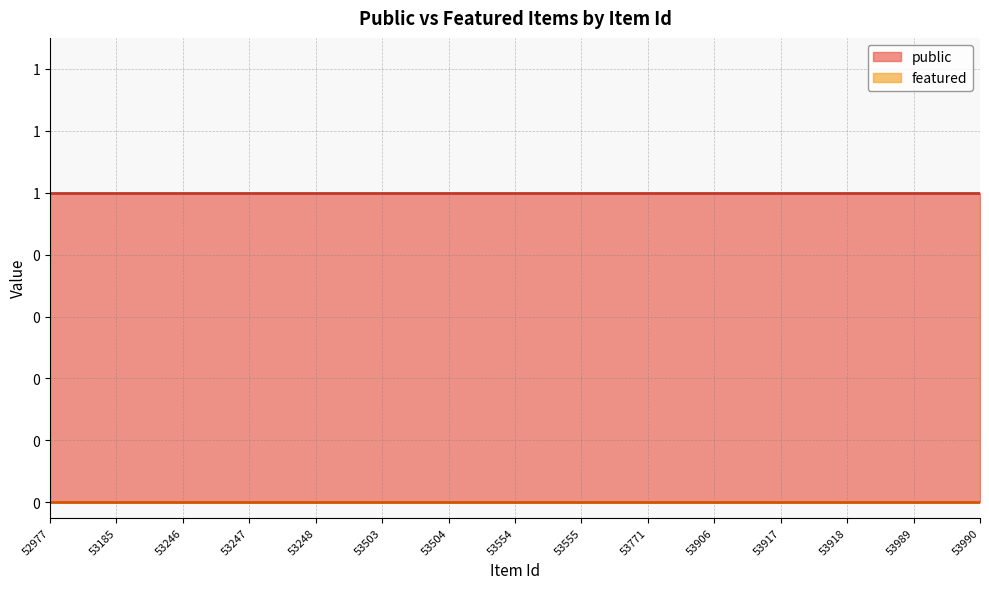

List the series in order of their peak value, highest first.

public, featured